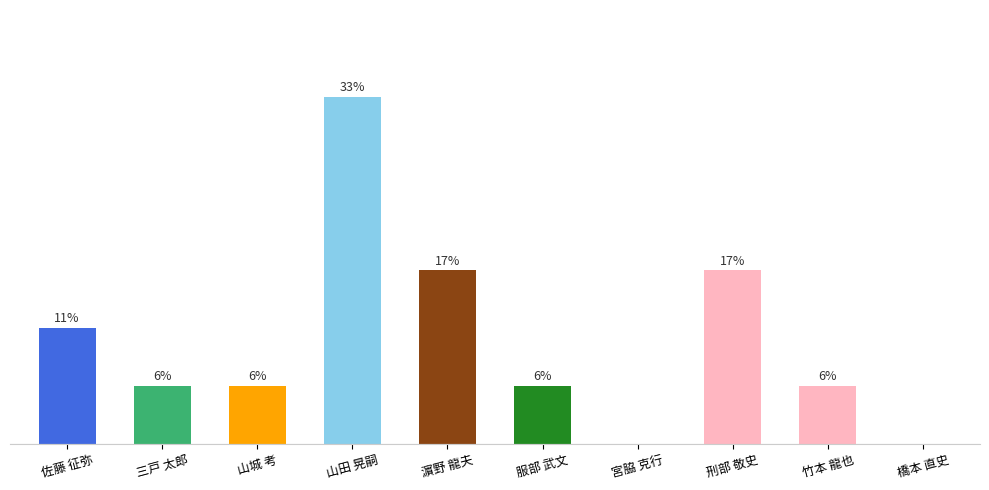

Which category has the highest value across all series?

山田 晃嗣